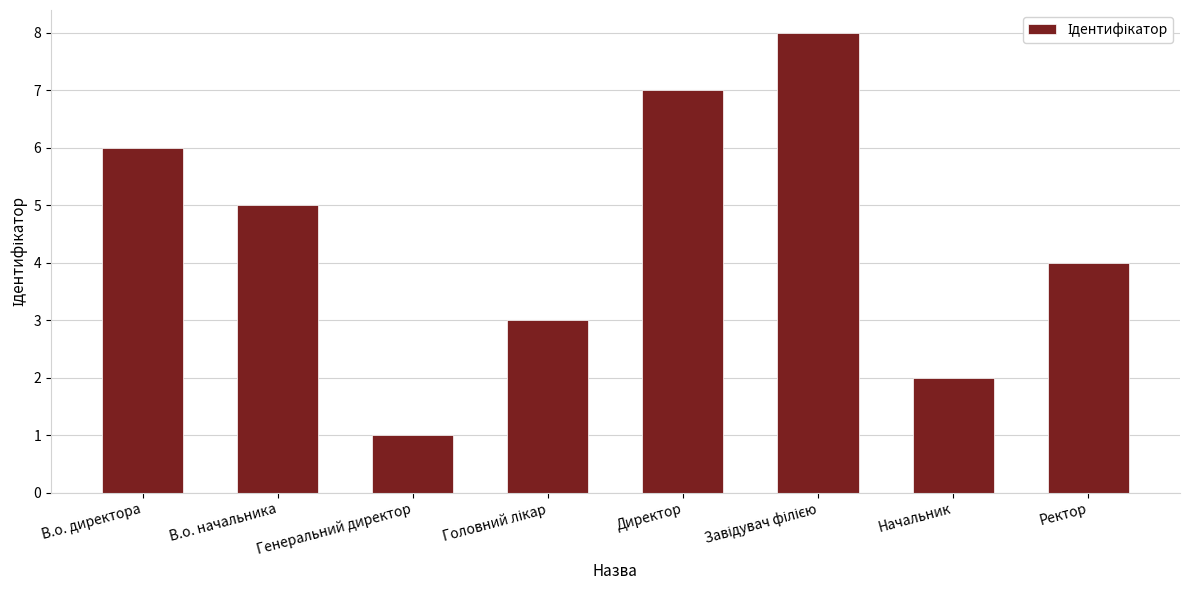

Approximately how many times larger is the value at Директор compared to Начальник?

3.5